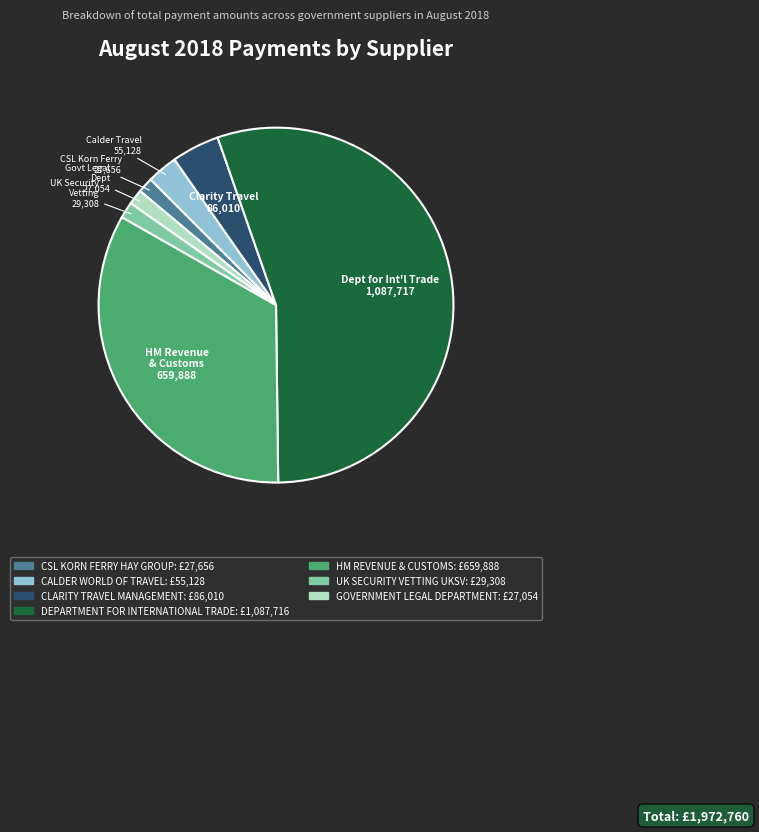

Which has a higher value, GOVERNMENT LEGAL DEPARTMENT or CALDER WORLD OF TRAVEL?

CALDER WORLD OF TRAVEL